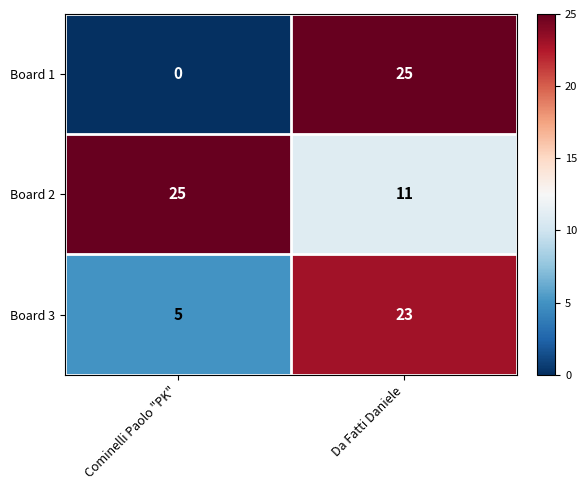

Read the Board 3 value at Da Fatti Daniele.

23